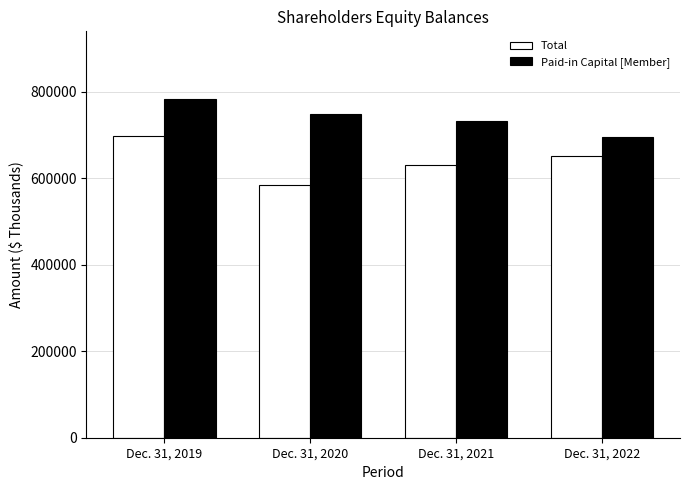

At how many categories does at least one series exceed 599591?

4